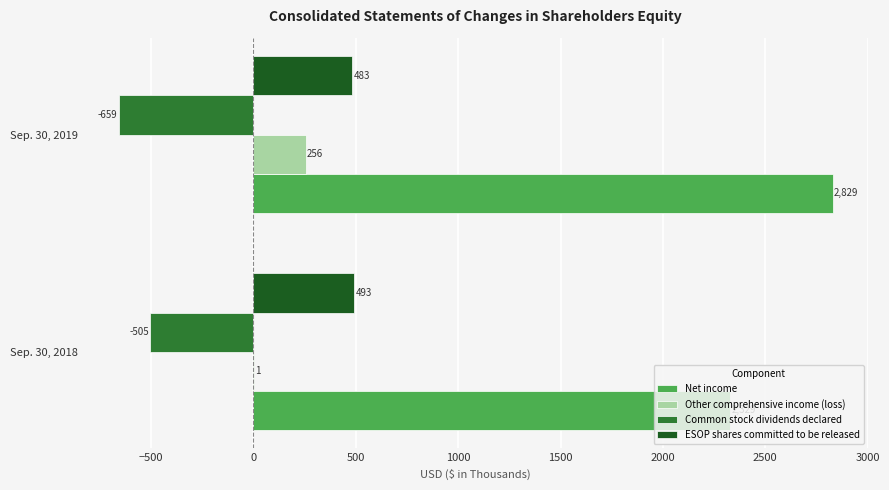

Count the Common stock dividends declared values in the range -659 to -505.

2